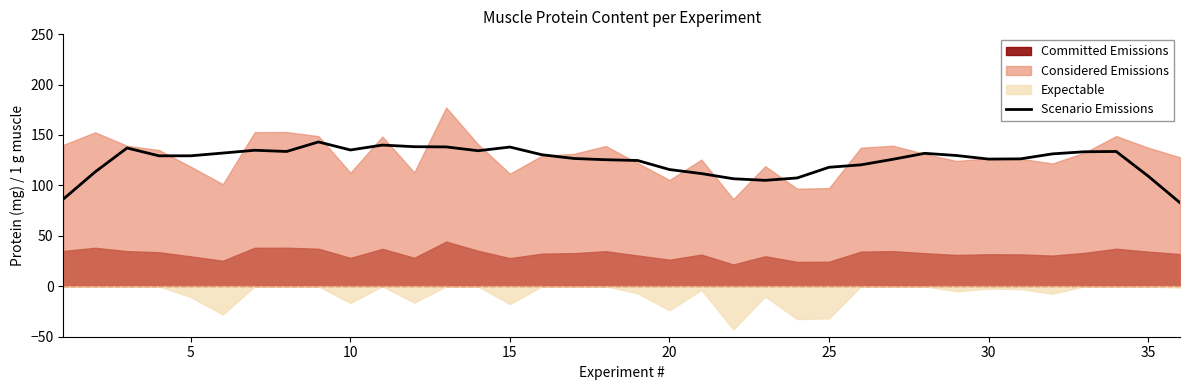

The value of Scenario Emissions at 20 is 115.7. True or false?

True